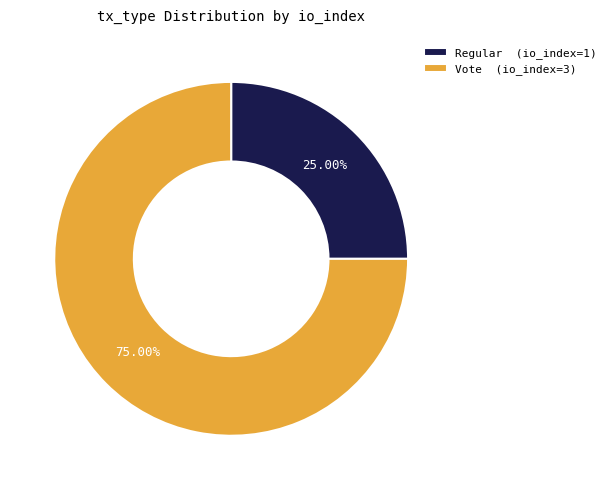

What is the majority slice?

Vote